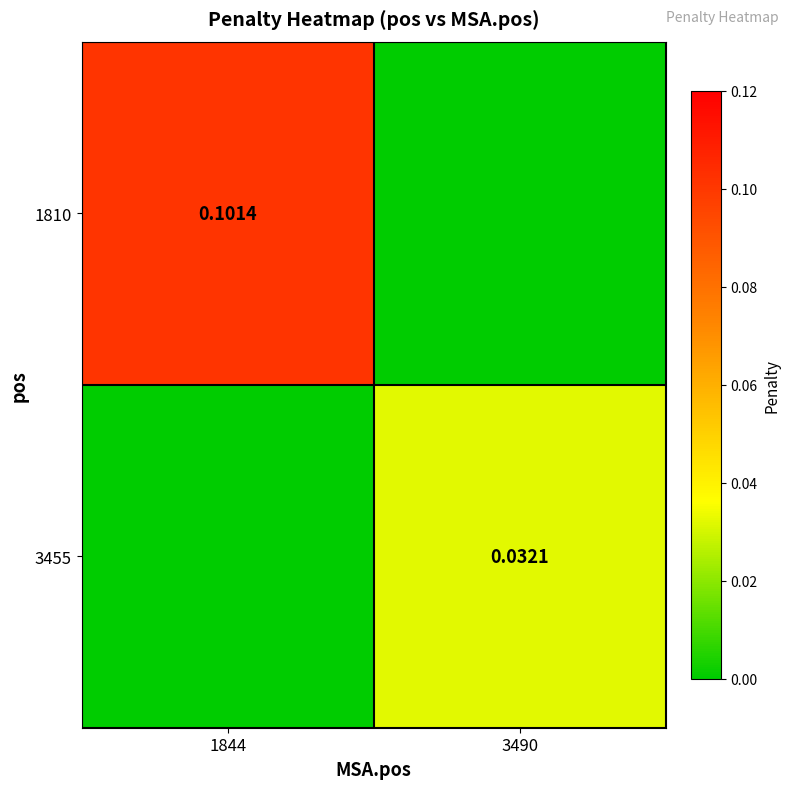

At which label does 1810 reach its minimum?

3490